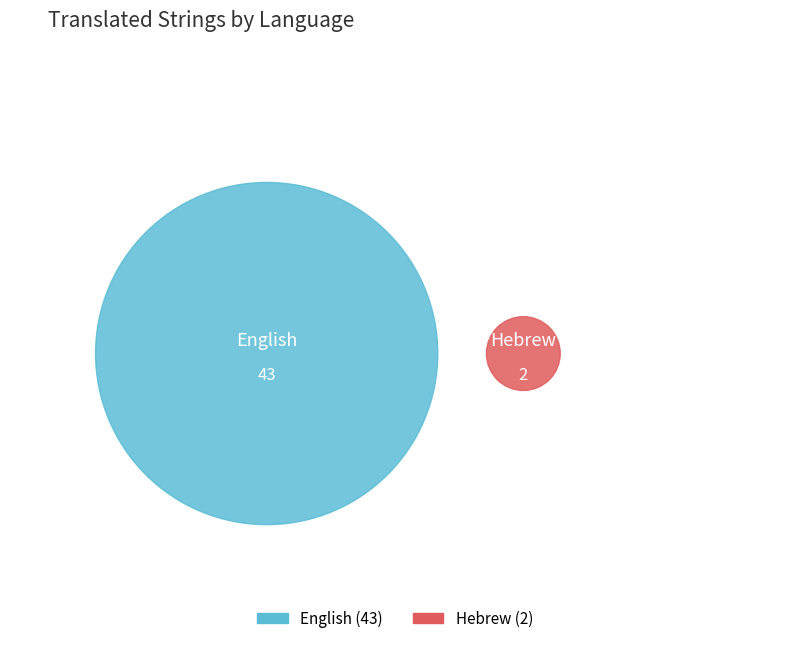

What is the change in value from English to Hebrew?

-41